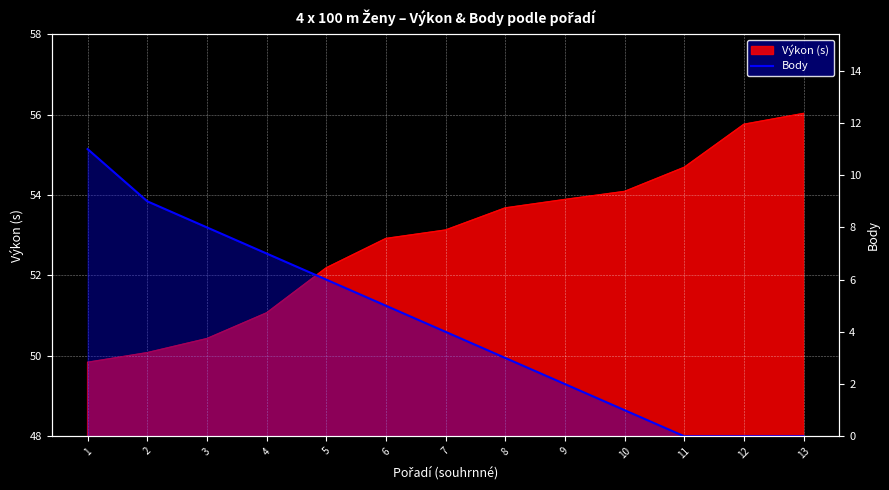

The chart shows a value of -4 at 13. True or false?

False